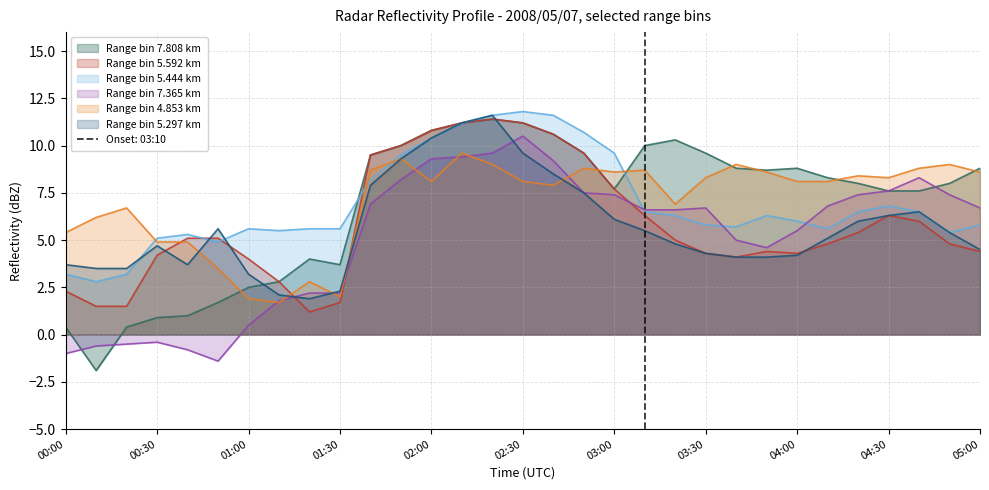

Which series has the widest spread of values?

7.808